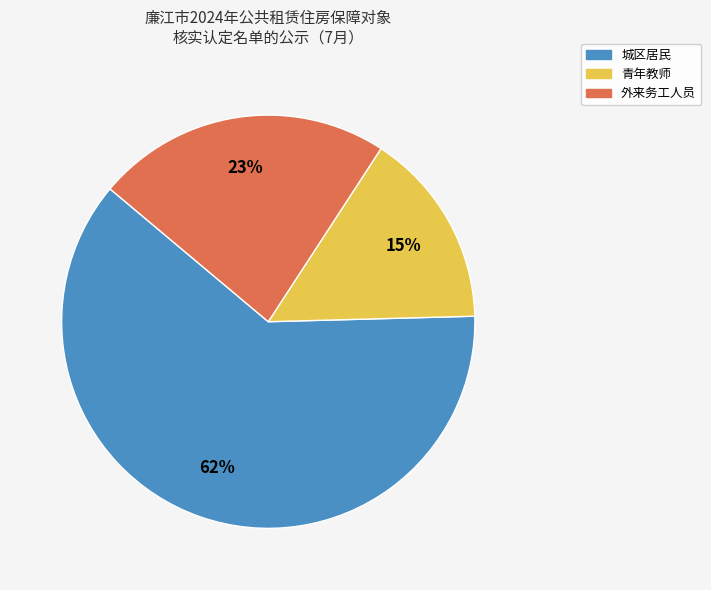

To the nearest percent, what percentage of the pie is 外来务工人员?

23%